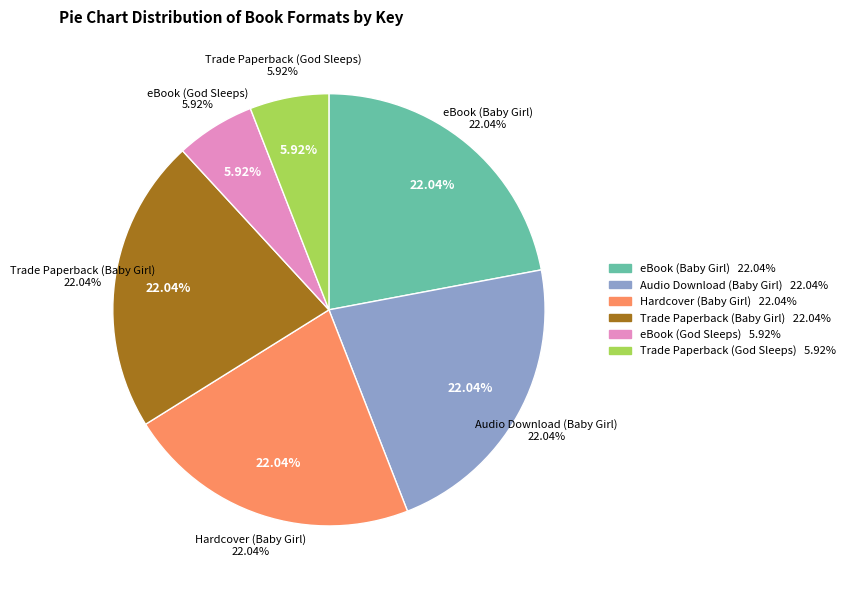

How many slices are in this pie chart?

6